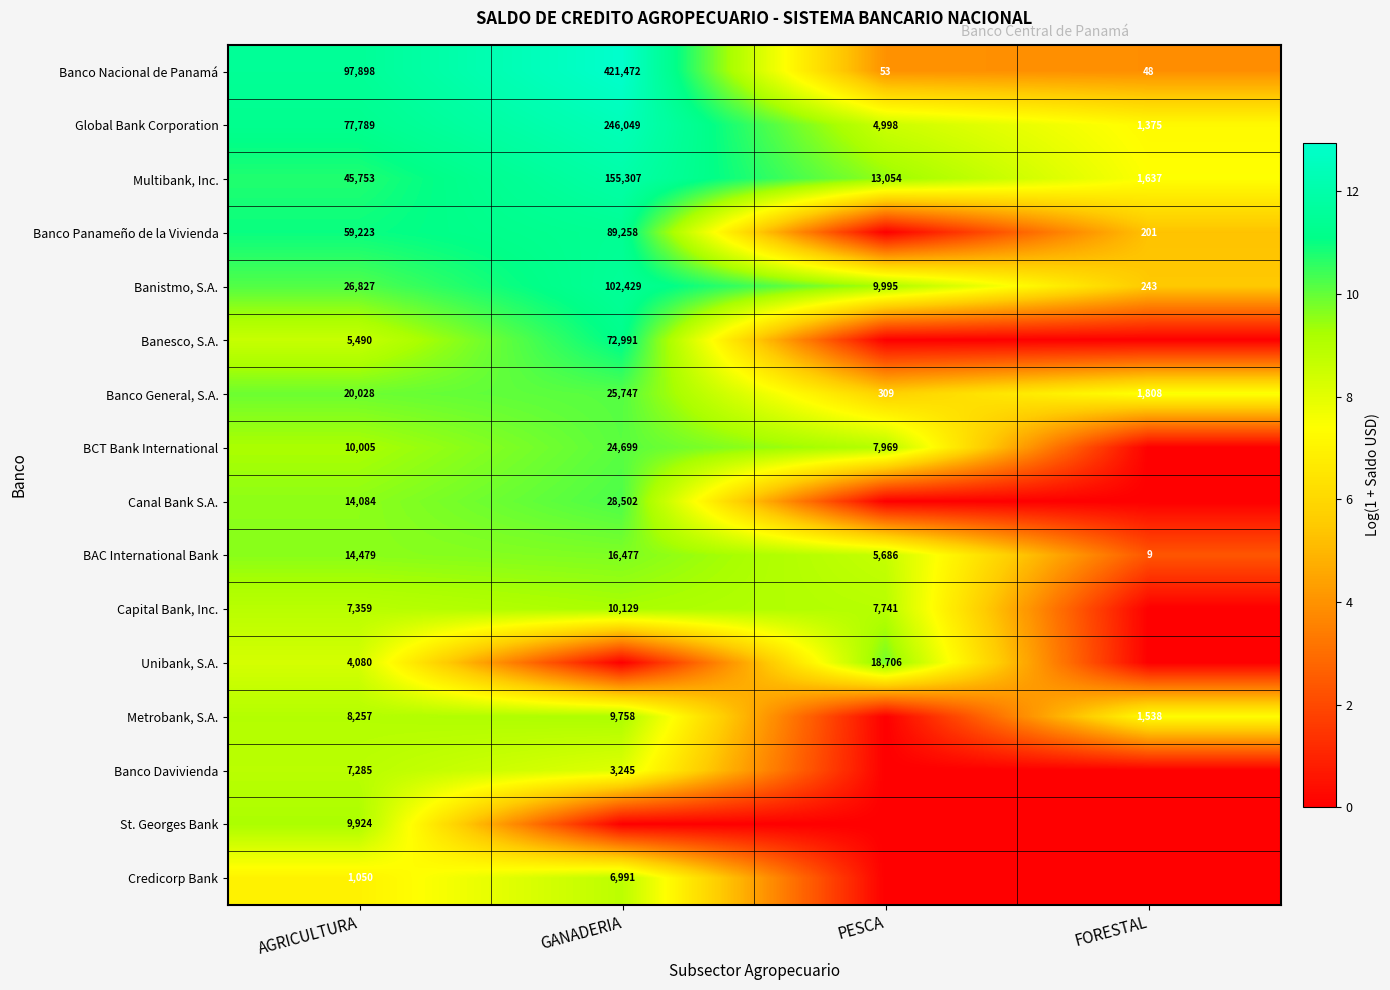

What is the difference between the BAC International Bank values at FORESTAL and GANADERIA?

16468